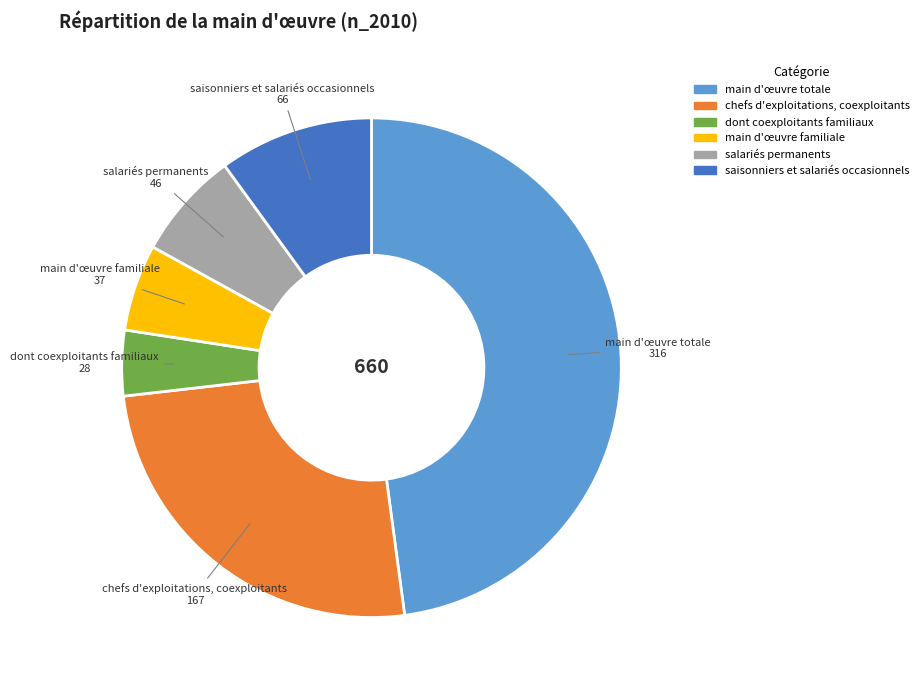

Rank the categories by value from highest to lowest.

main d'œuvre totale, chefs d'exploitations, coexploitants, saisonniers et salariés occasionnels, salariés permanents, main d'œuvre familiale, dont coexploitants familiaux